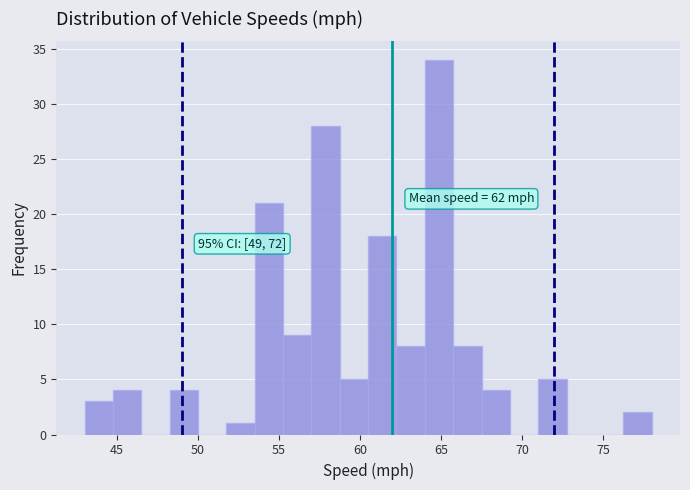

Read against the x-axis, roughly where is the centre of the tallest bar?

65.0